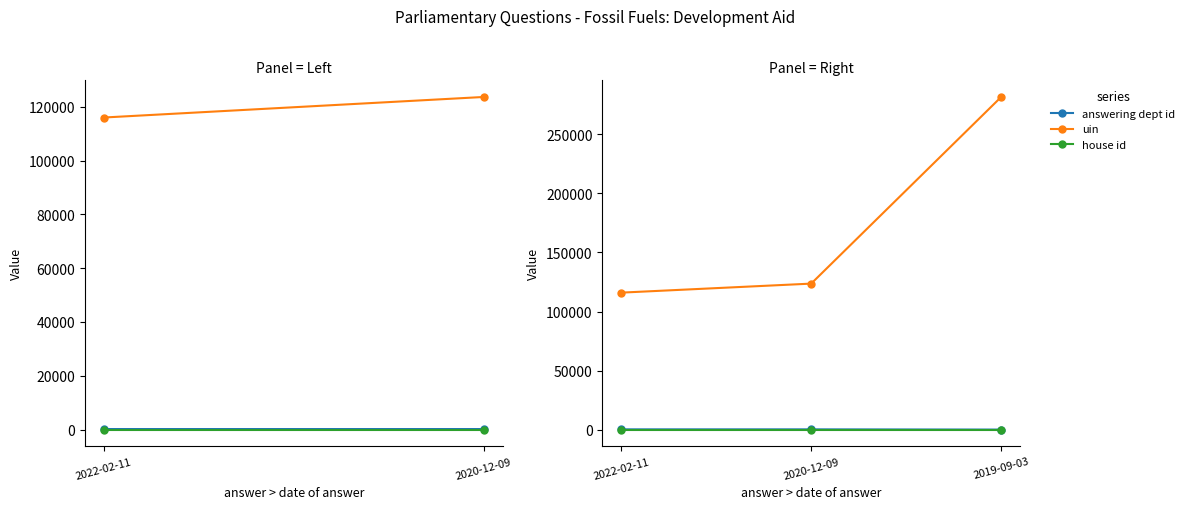

At which category does the chart reach its peak across all series?

2019-09-03